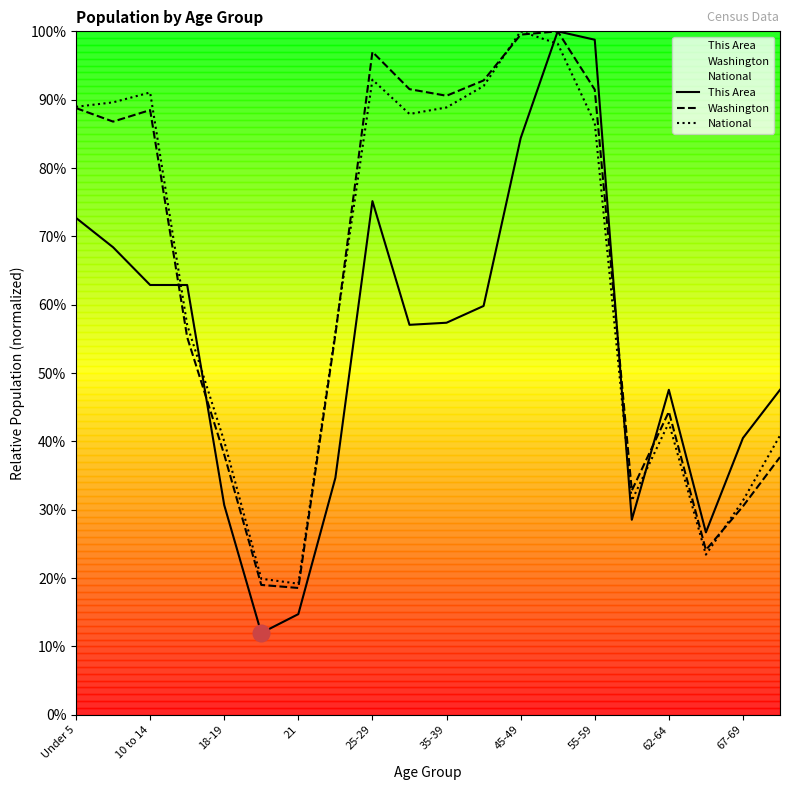

Which series has the largest total across all categories?

Washington